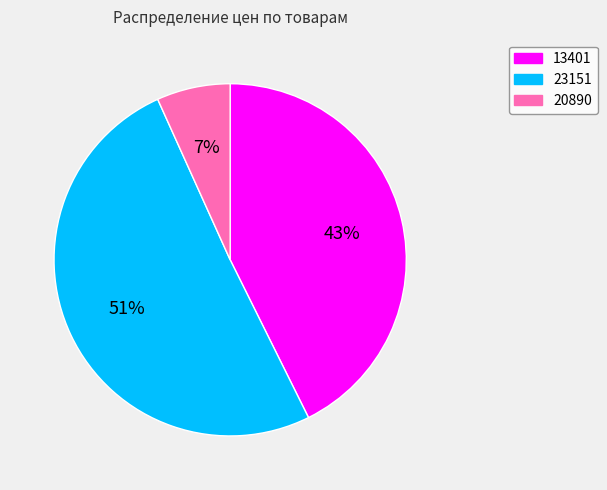

How many slices are in this pie chart?

3